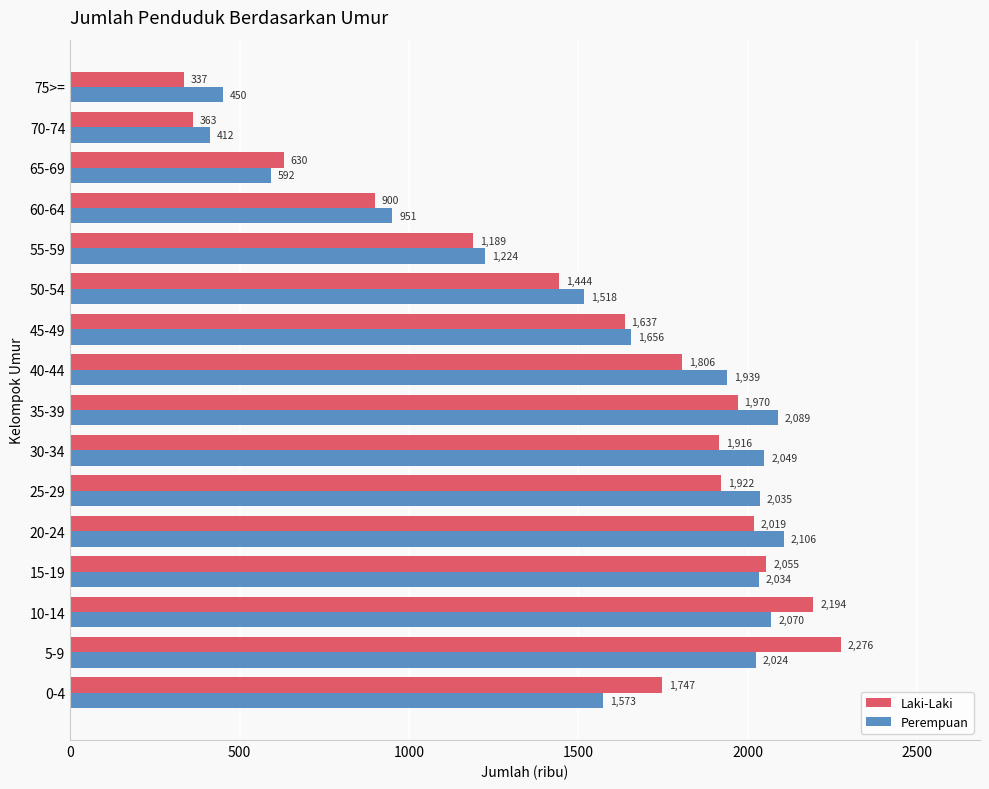

What are all the series names shown in the legend?

Laki-Laki, Perempuan